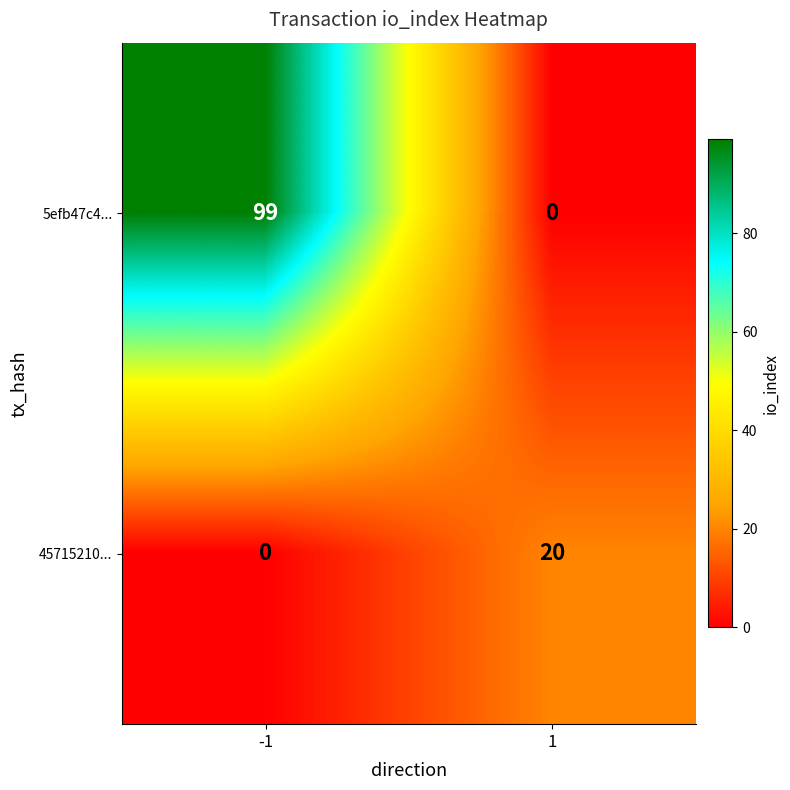

At 1, list the series in order from largest to smallest.

45715210..., 5efb47c4...